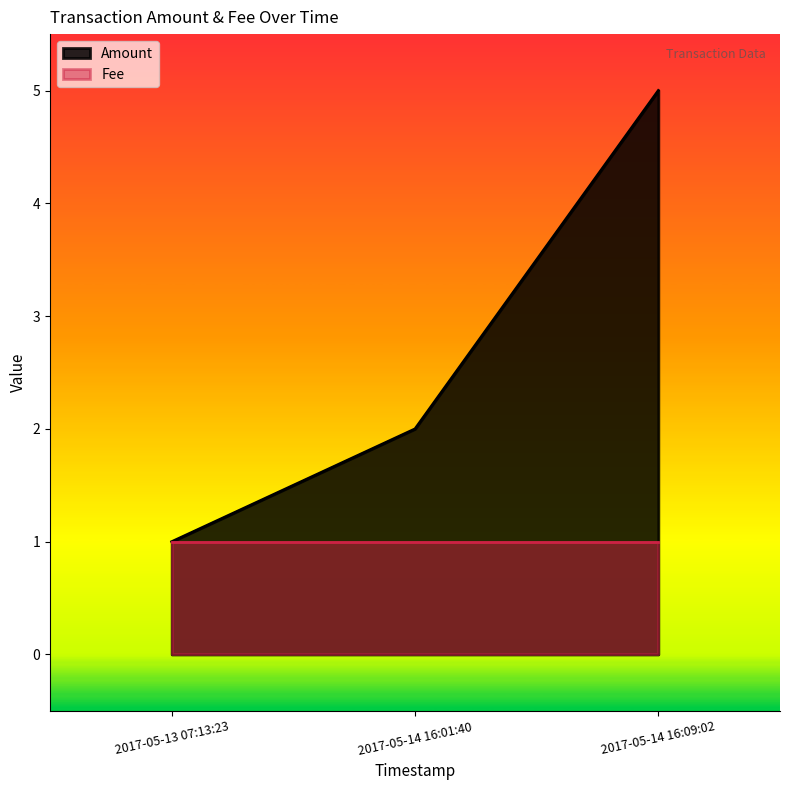

What is the value of the 1st point from the left?

1